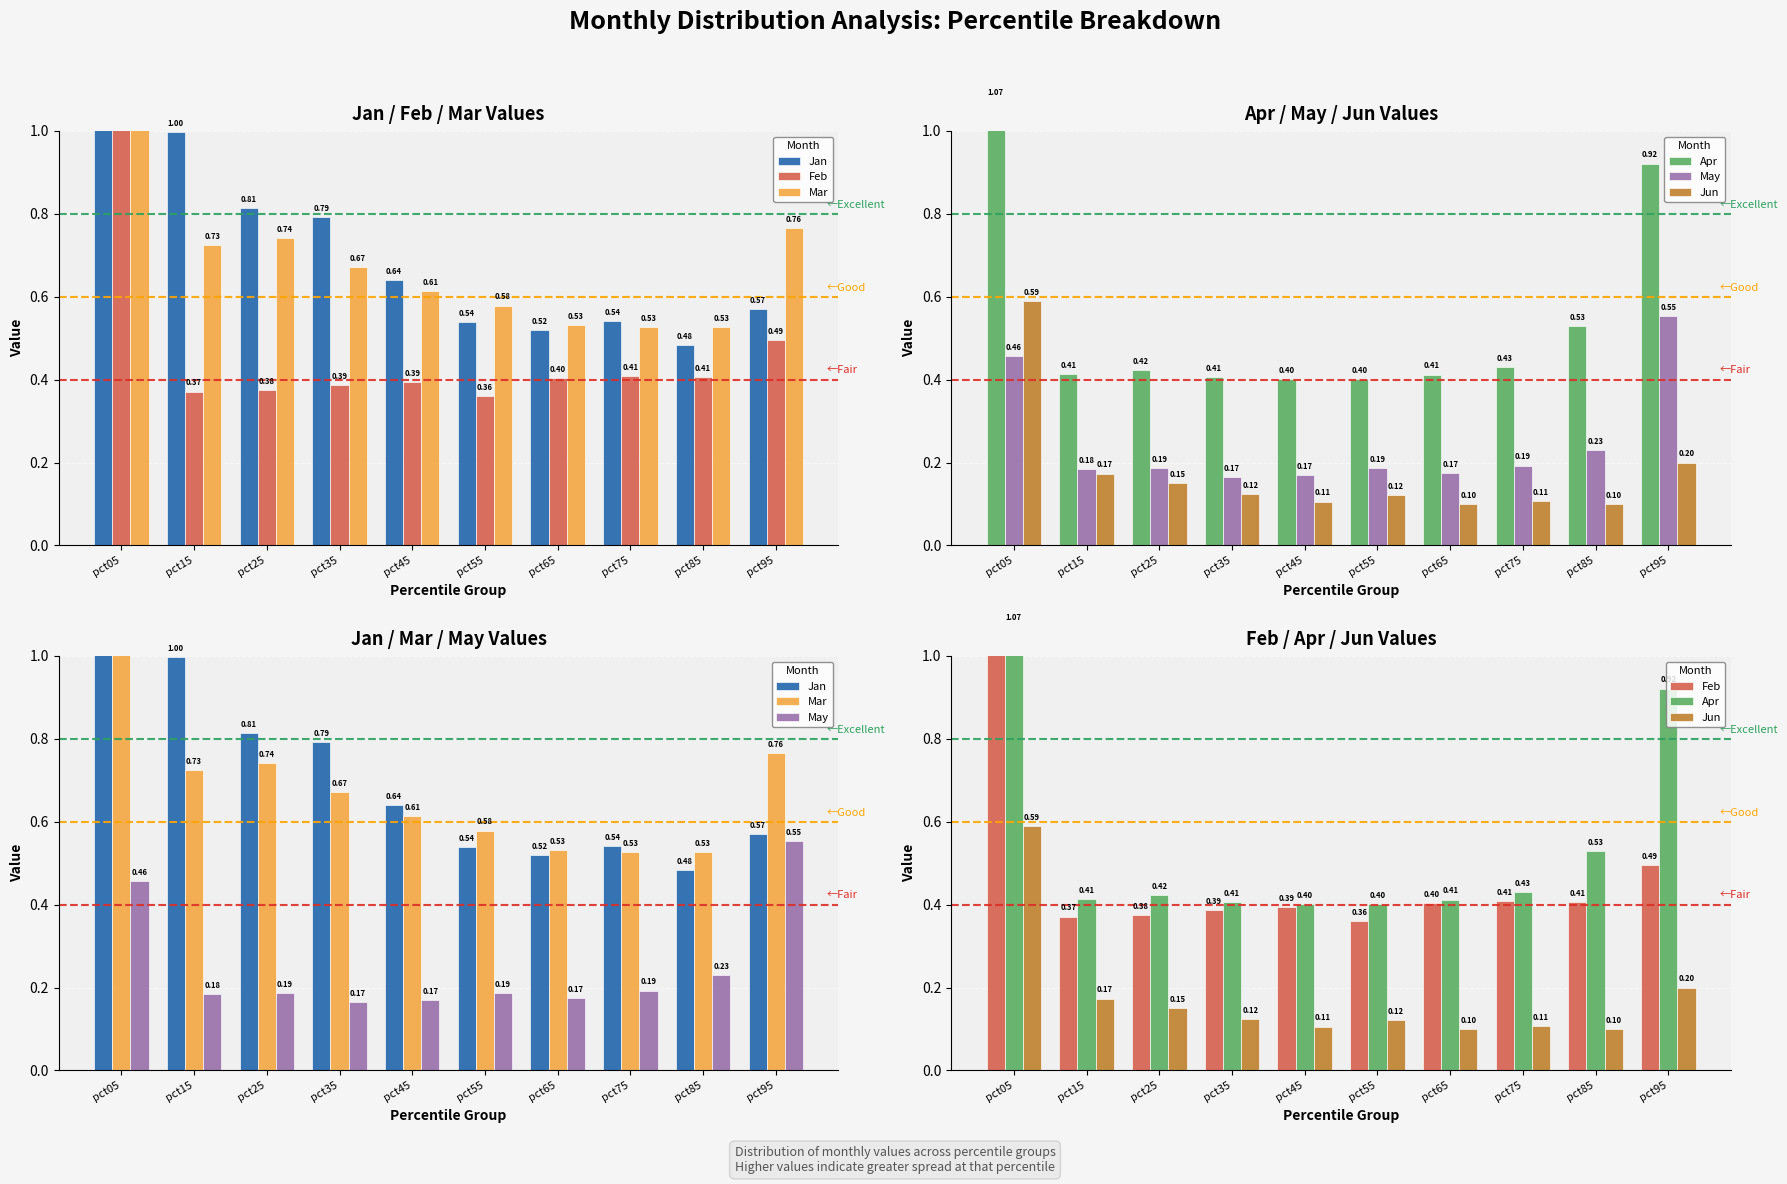

Reading left to right, transcribe all the data shown in this chart.

Jan: pct05=2.9	pct15=1.0	pct25=0.8	pct35=0.8	pct45=0.6	pct55=0.5	pct65=0.5	pct75=0.5	pct85=0.5	pct95=0.6
Feb: pct05=2.6	pct15=0.4	pct25=0.4	pct35=0.4	pct45=0.4	pct55=0.4	pct65=0.4	pct75=0.4	pct85=0.4	pct95=0.5
Mar: pct05=3.5	pct15=0.7	pct25=0.7	pct35=0.7	pct45=0.6	pct55=0.6	pct65=0.5	pct75=0.5	pct85=0.5	pct95=0.8
Apr: pct05=1.1	pct15=0.4	pct25=0.4	pct35=0.4	pct45=0.4	pct55=0.4	pct65=0.4	pct75=0.4	pct85=0.5	pct95=0.9
May: pct05=0.5	pct15=0.2	pct25=0.2	pct35=0.2	pct45=0.2	pct55=0.2	pct65=0.2	pct75=0.2	pct85=0.2	pct95=0.6
Jun: pct05=0.6	pct15=0.2	pct25=0.2	pct35=0.1	pct45=0.1	pct55=0.1	pct65=0.1	pct75=0.1	pct85=0.1	pct95=0.2